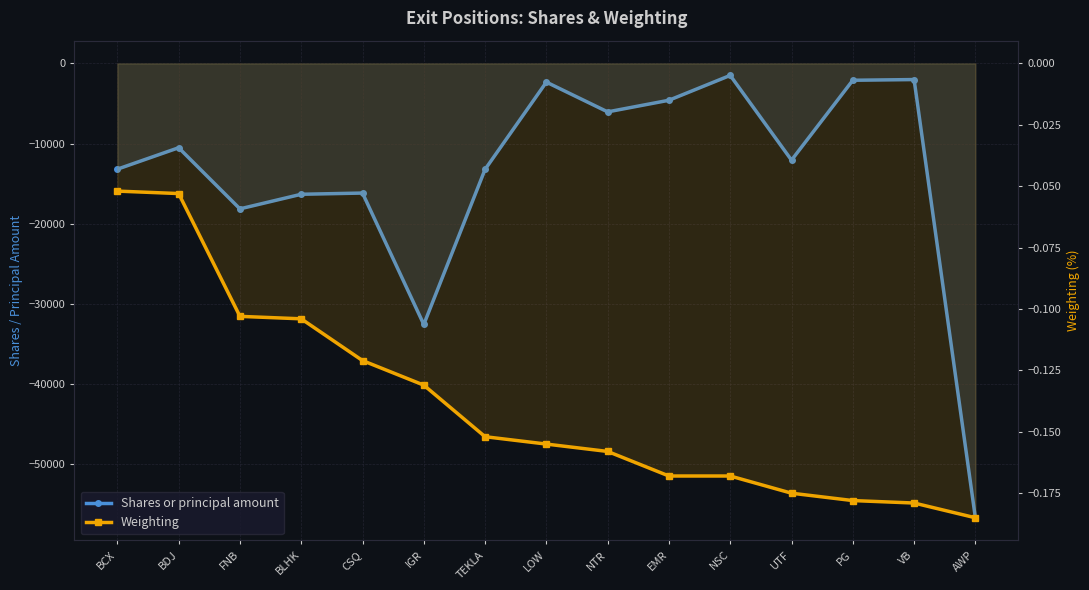

What is the maximum value shown in the chart?

-0.1